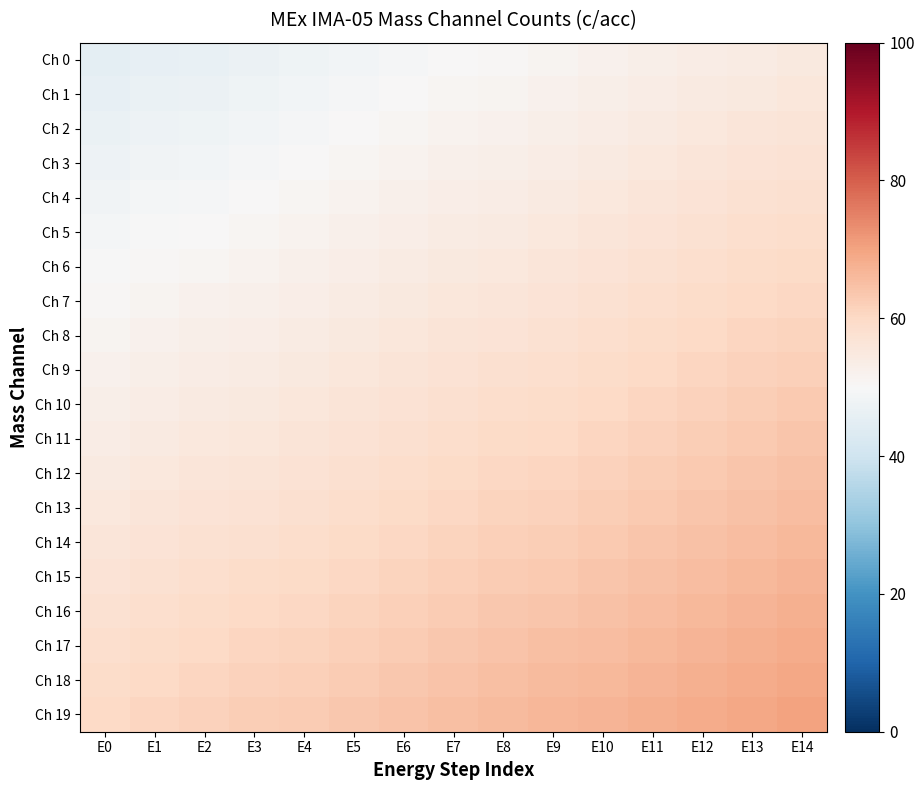

What is the maximum value shown in the chart?

70.0